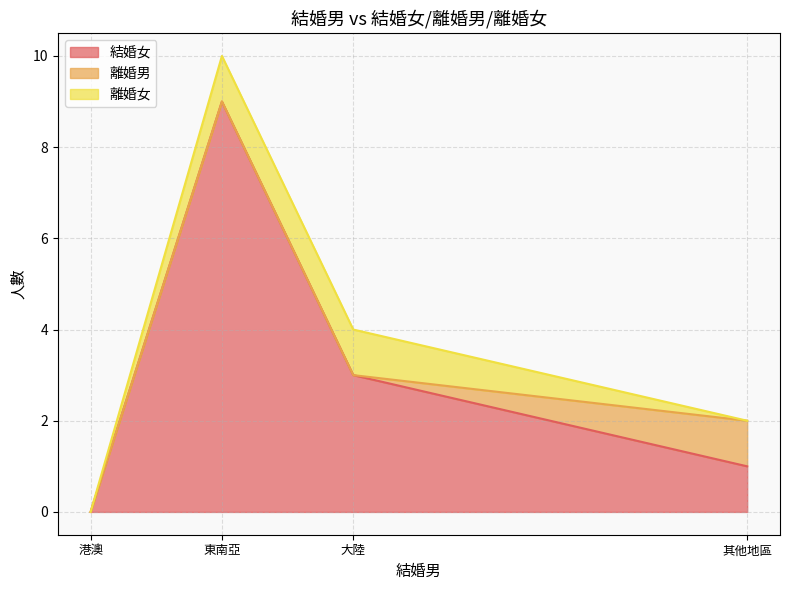

What position from the right is 其他地區?

1